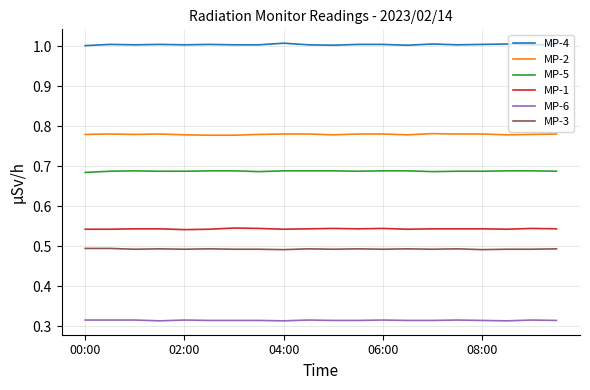

Which series has the widest spread of values?

MP-4